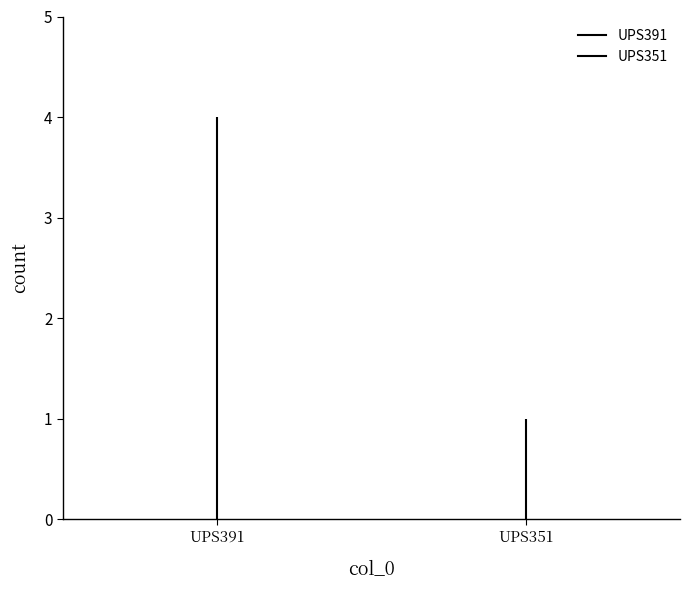

What is the ratio of the value at UPS391 to the value at UPS351?

4.0